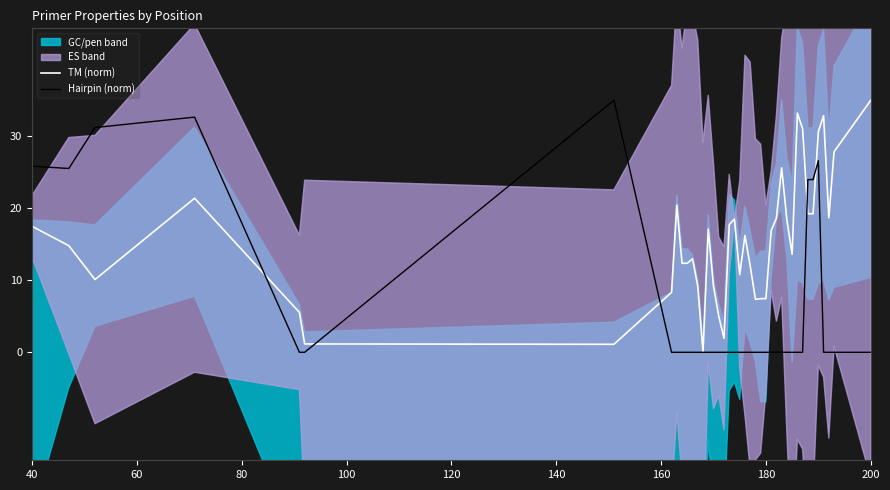

Which series has the widest spread of values?

TM (norm)